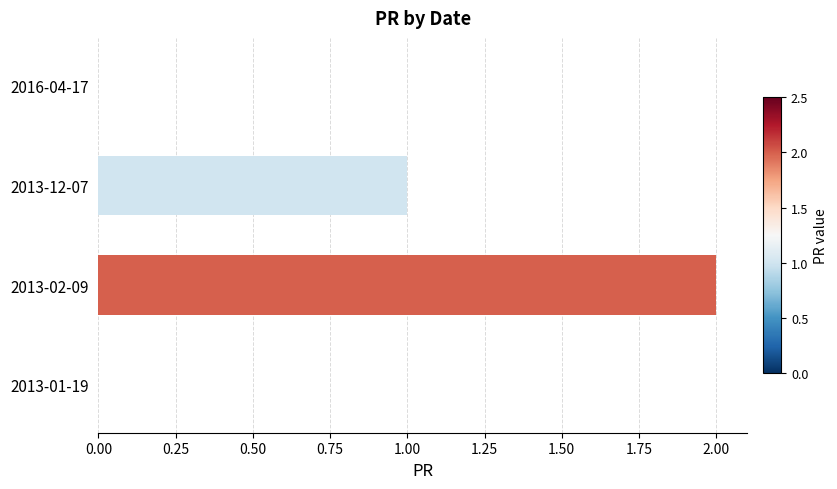

Reading top to bottom, list all the values displayed in this chart.

2016-04-17=0	2013-12-07=1	2013-02-09=2	2013-01-19=0